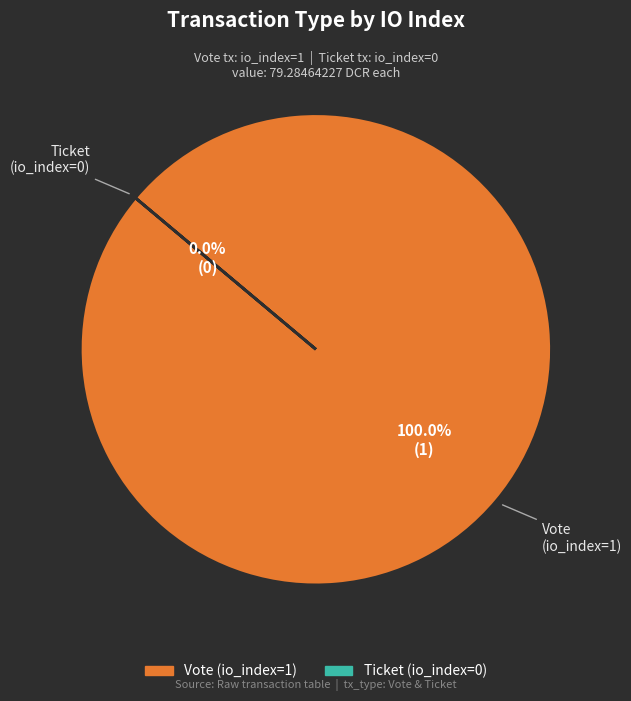

The Ticket (io_index=0) slice represents 1% of the pie. True or false?

False